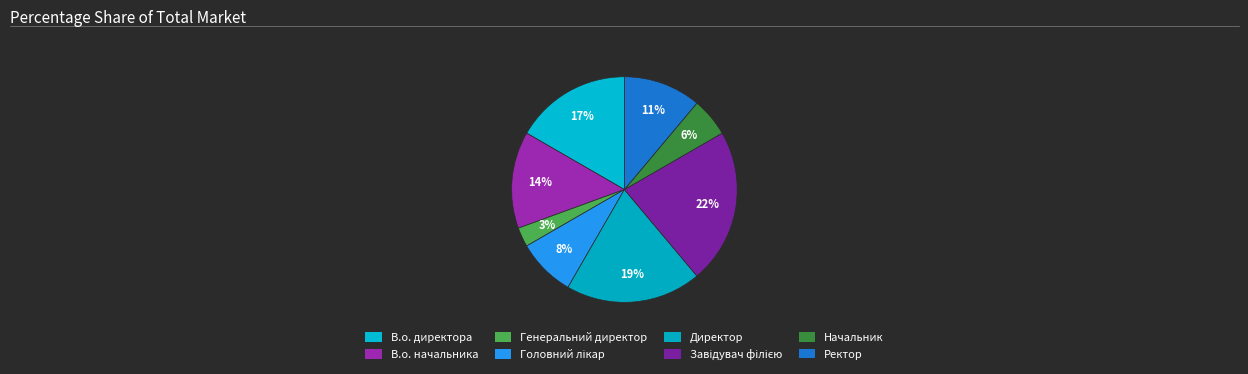

Is there any slice that represents more than half of the pie?

No